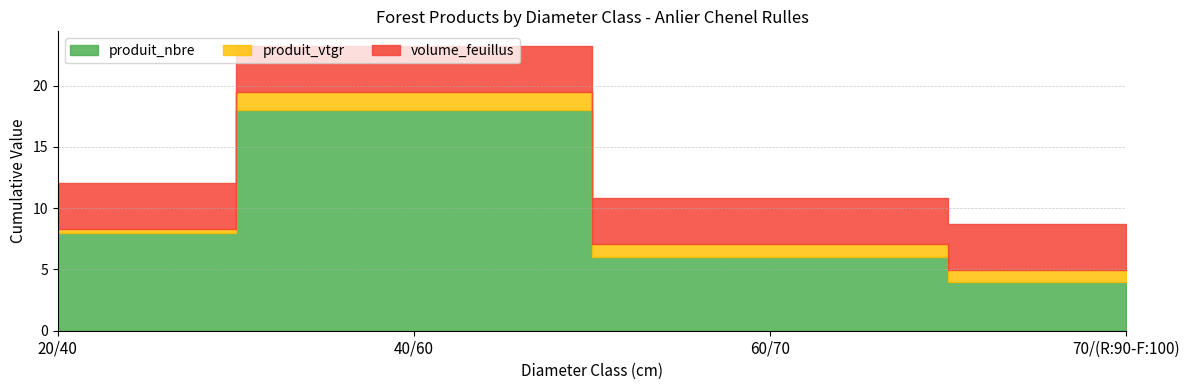

Where does the produit_vtgr series first go above 1?

40/60